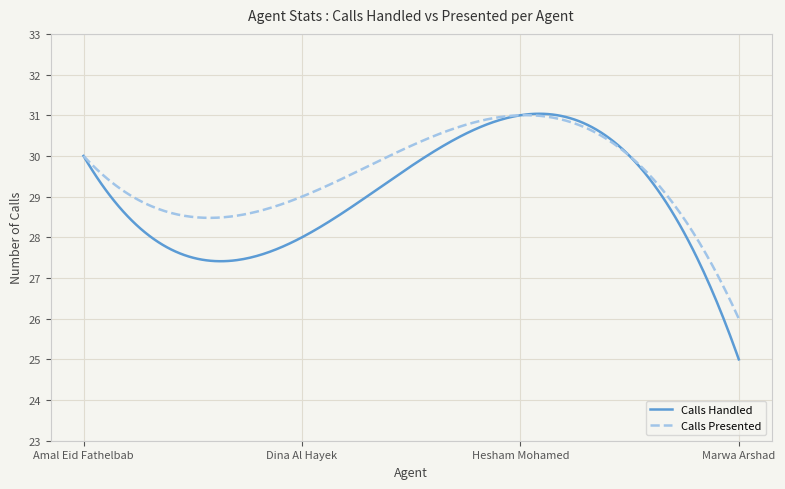

What is the minimum value shown in the chart?

25.0